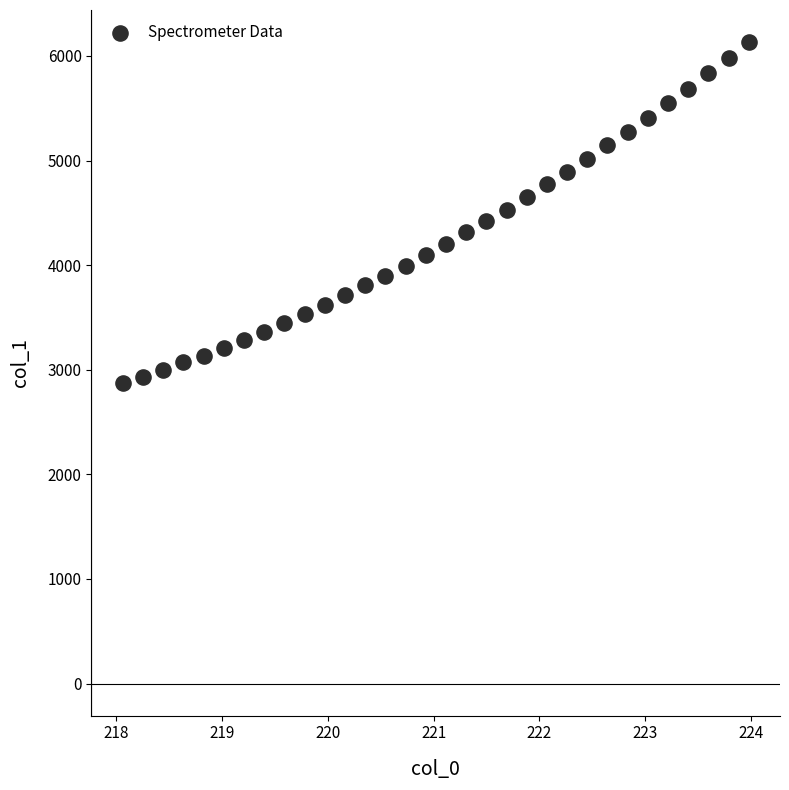

What is the range of X values (max minus min)?

5.9